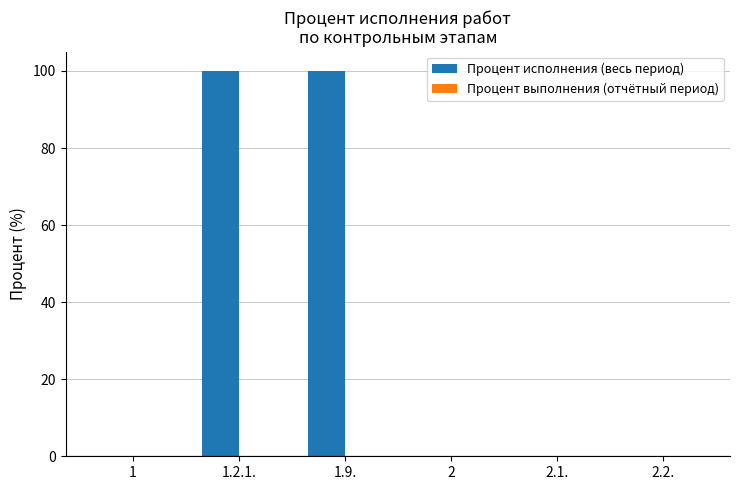

Reading right to left, extract all data points from this chart.

2.2.=0	2.1.=0	2=0	1.9.=100	1.2.1.=100	1=0